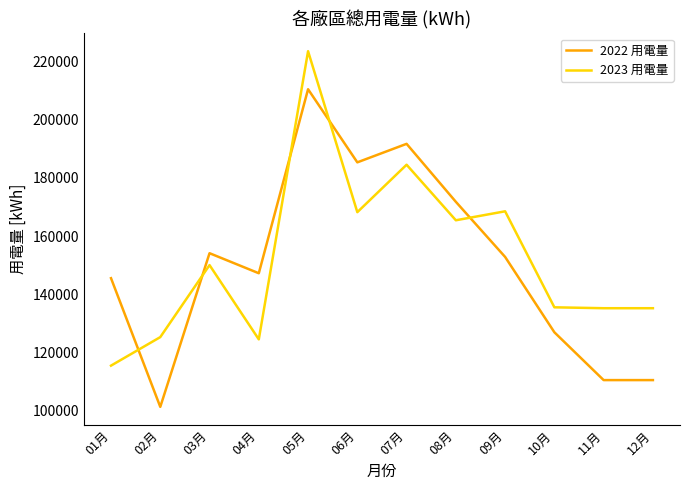

At which category is the sum across all series the highest?

05月